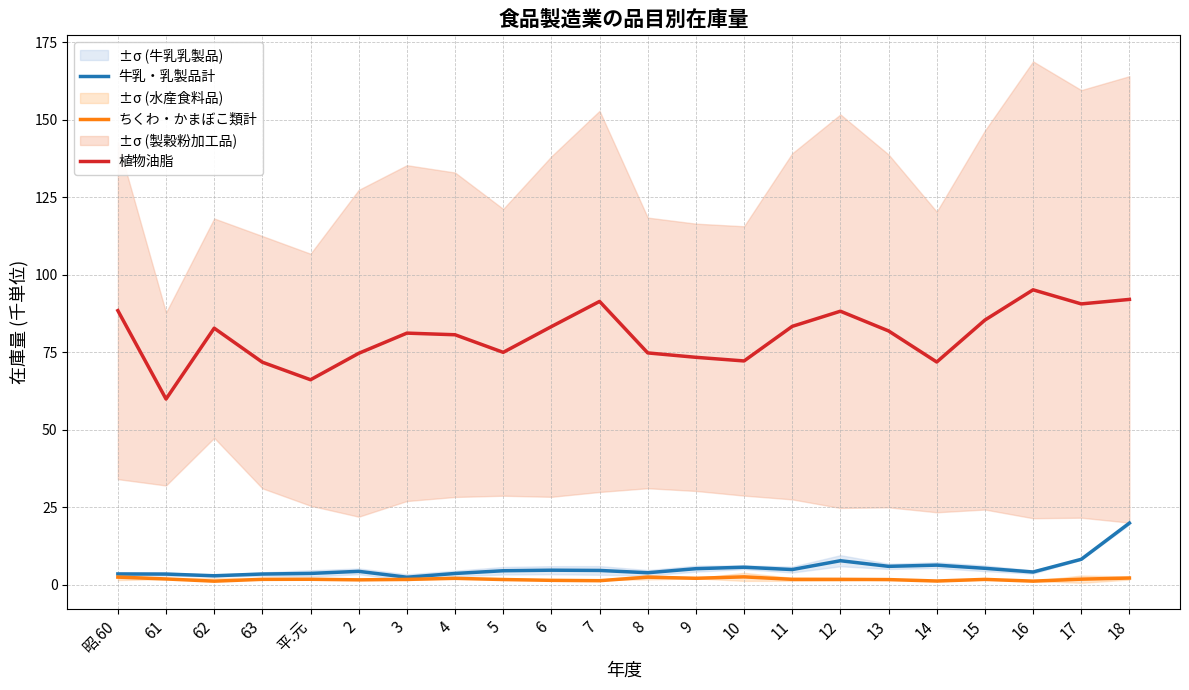

What is the difference between the maximum and minimum values in the 牛乳・乳製品計 series?

17.5